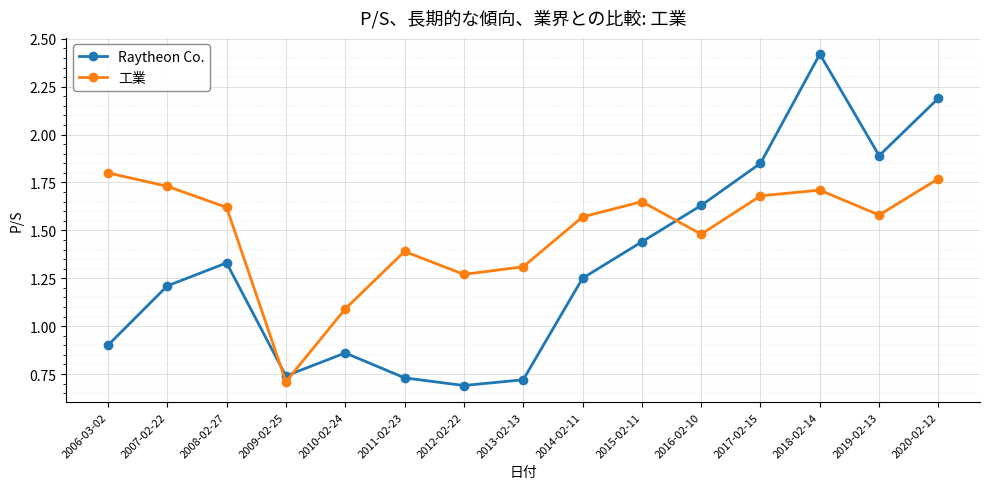

Rank the series by their maximum value, from highest to lowest.

Raytheon Co., 工業